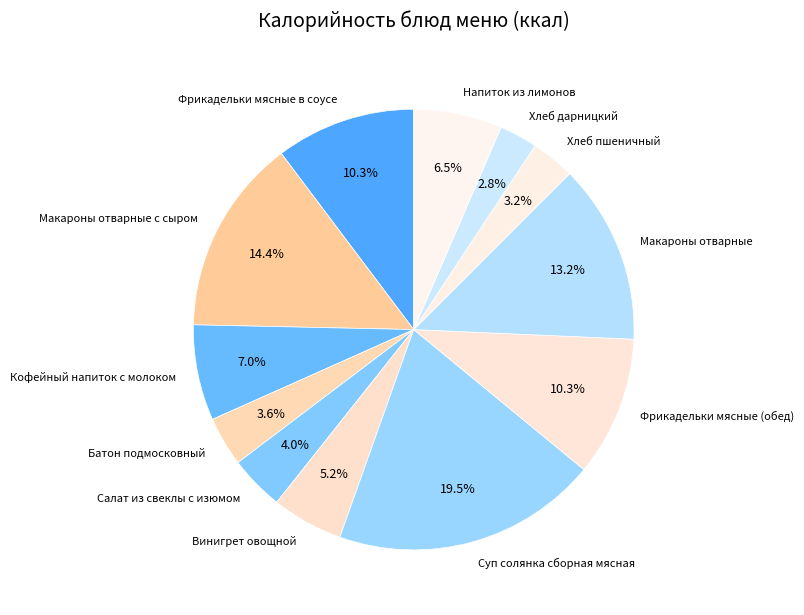

Which slice is the largest?

Суп солянка сборная мясная